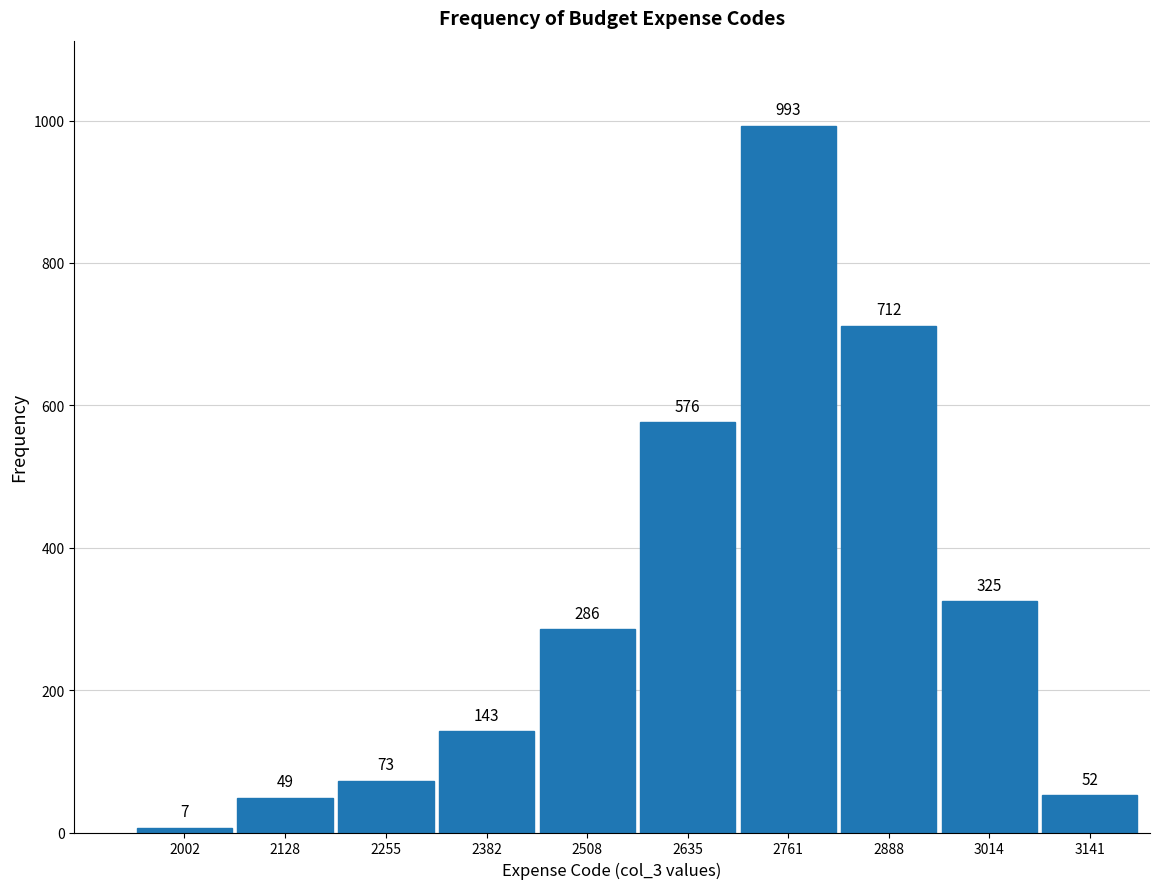

Reading left to right, what are all the values shown in this chart?

7	49	73	143	286	576	993	712	325	52